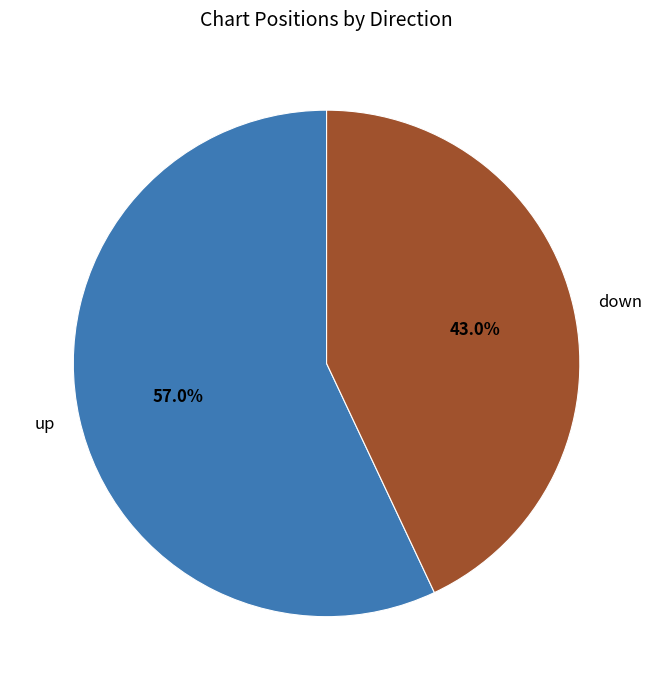

Which slice is the largest?

up